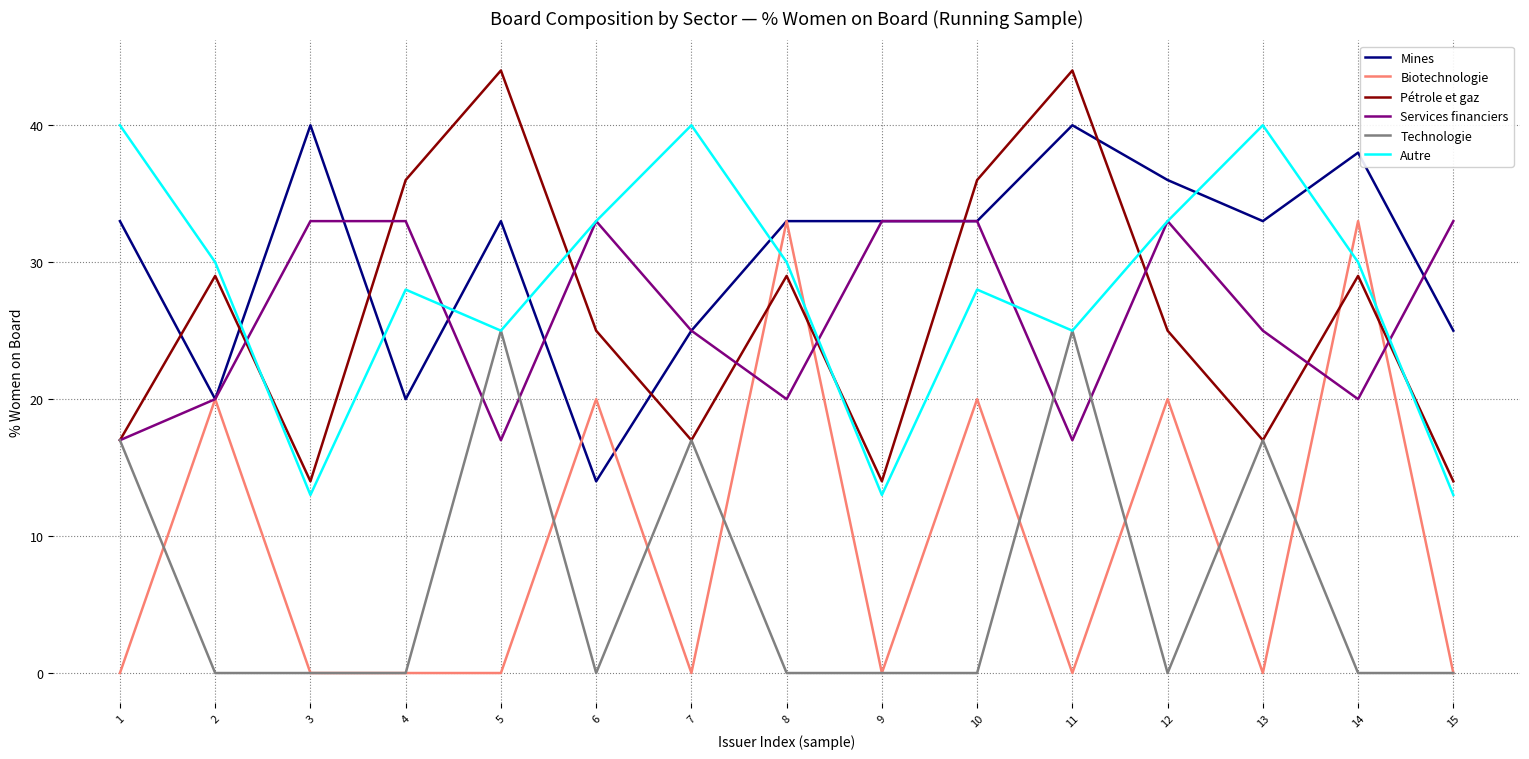

At which category does Pétrole et gaz reach its first local valley?

3